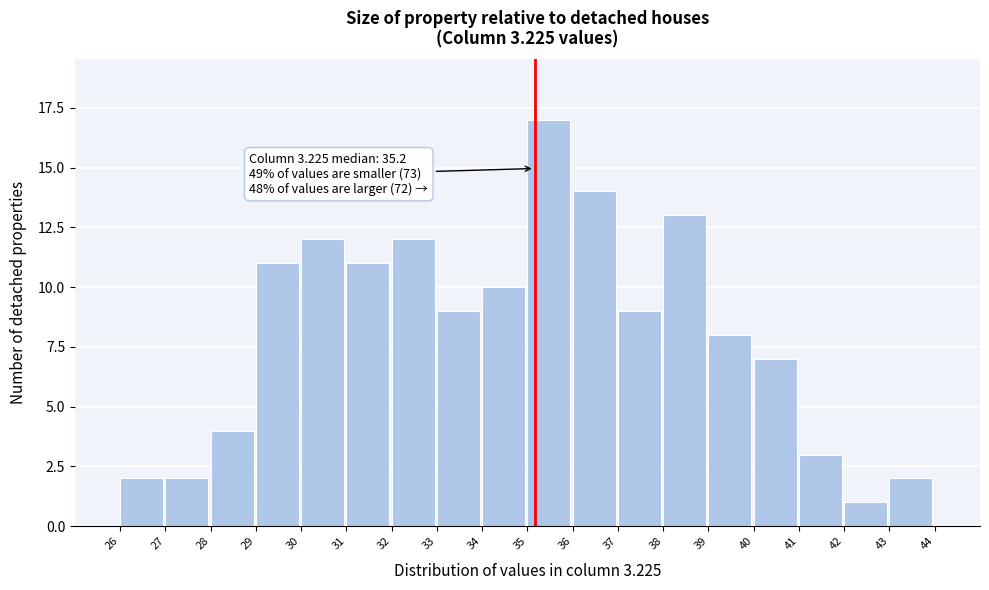

Reading left to right, transcribe all the data shown in this chart.

26=2	27=2	28=4	29=11	30=12	31=11	32=12	33=9	34=10	35=17	36=14	37=9	38=13	39=8	40=7	41=3	42=1	43=2